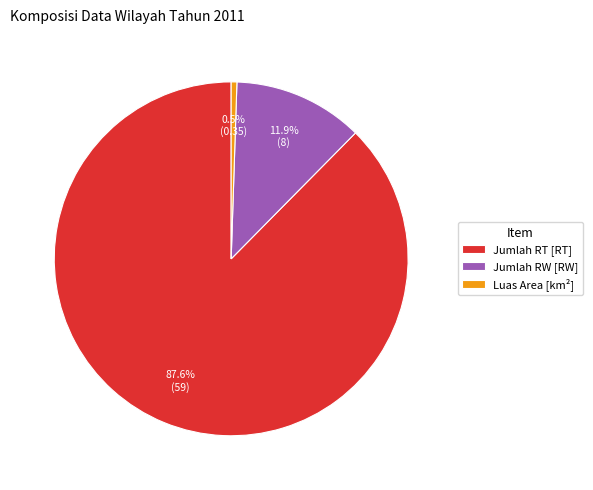

Count the number of slices in the pie.

3